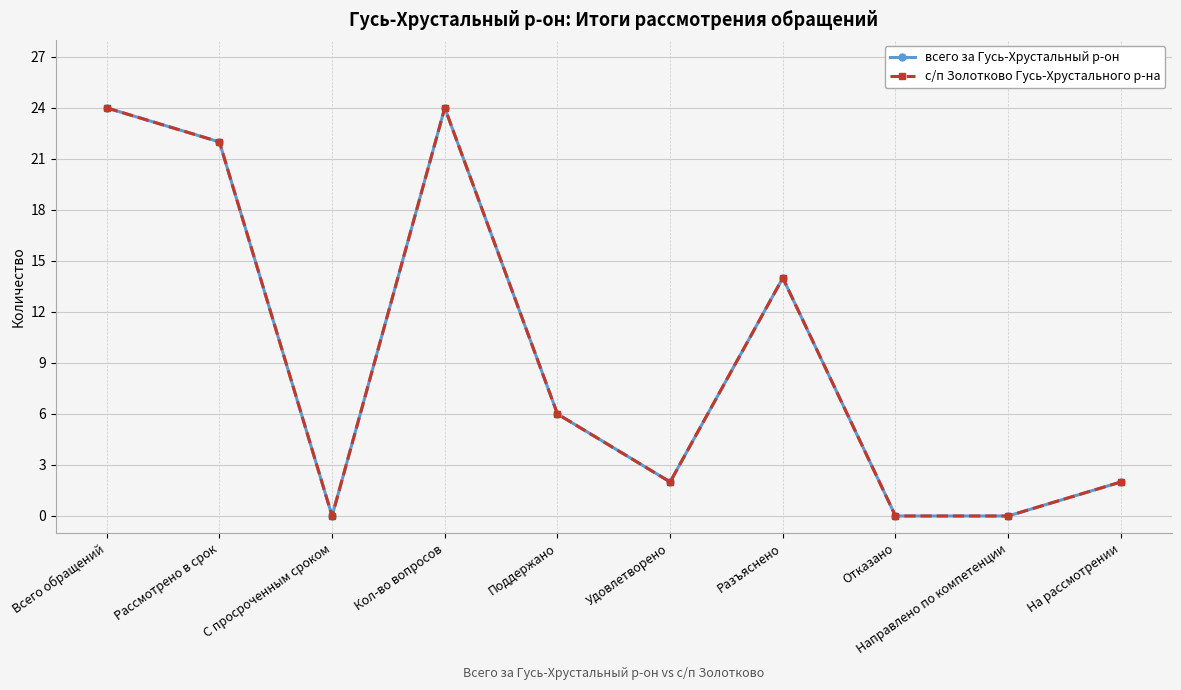

Is this an area chart (filled region under the line)?

No